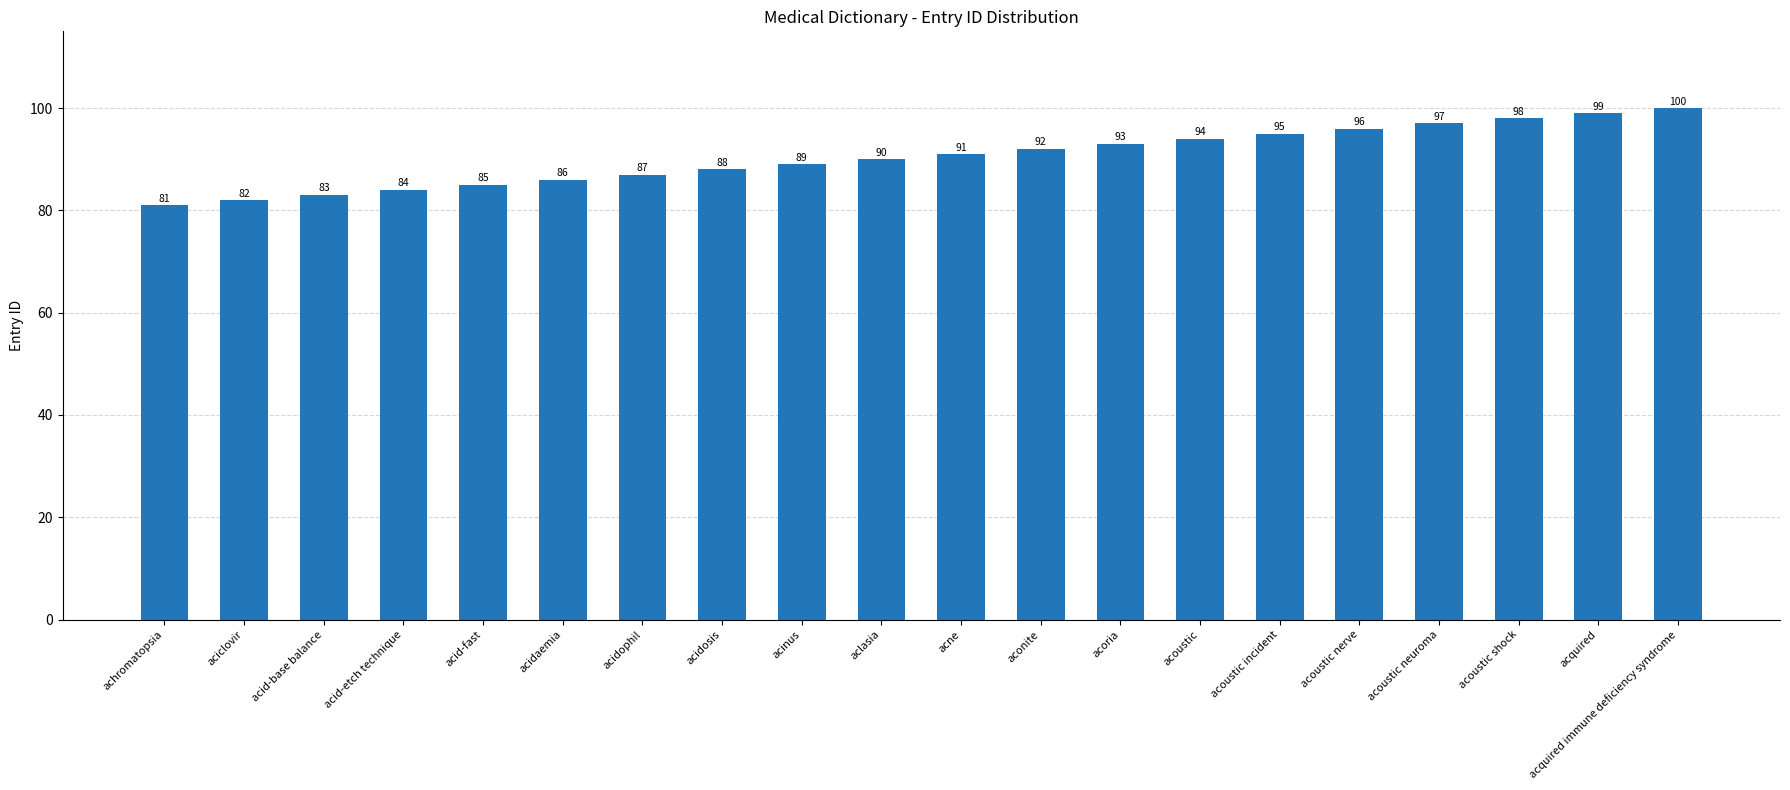

What value does the data have at acoustic incident, to the nearest 5?

95